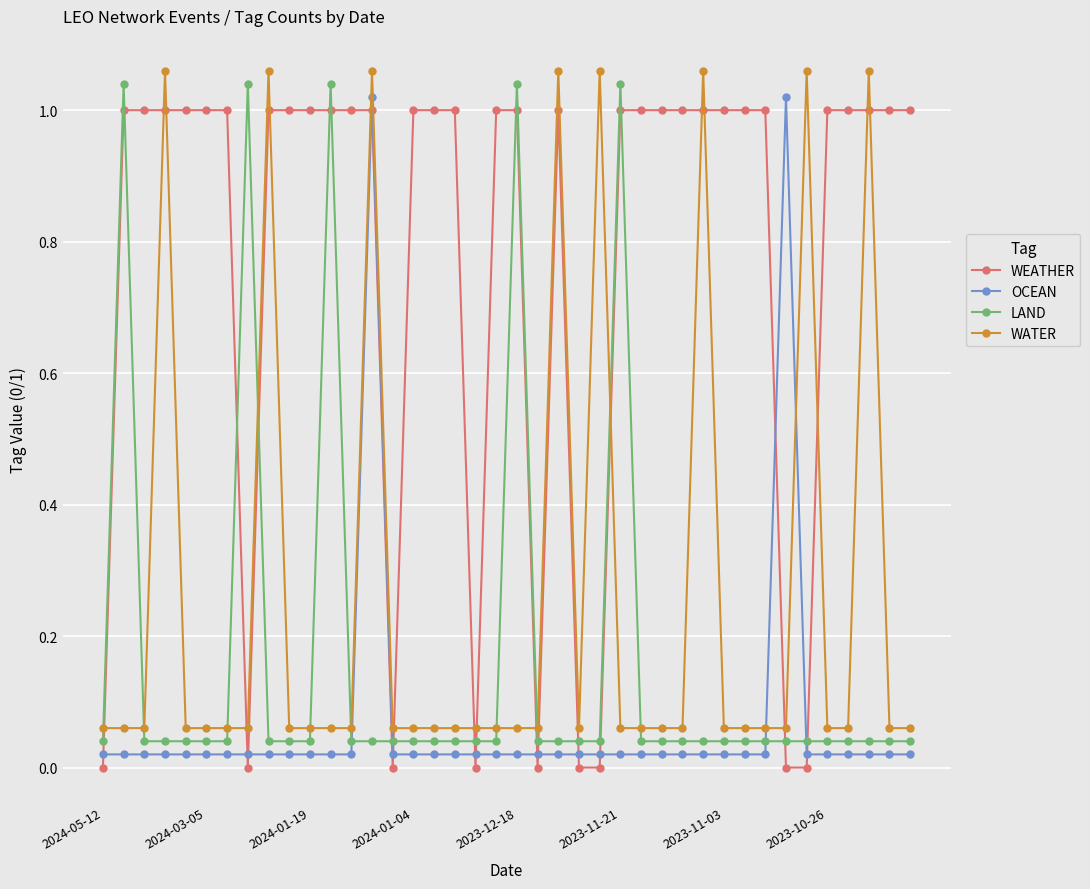

What is the average value of the WATER series?

0.3